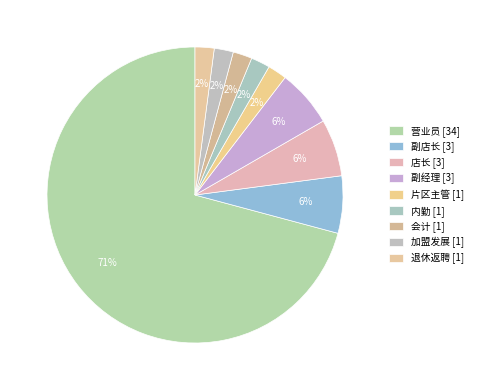

How many slices are in this pie chart?

9